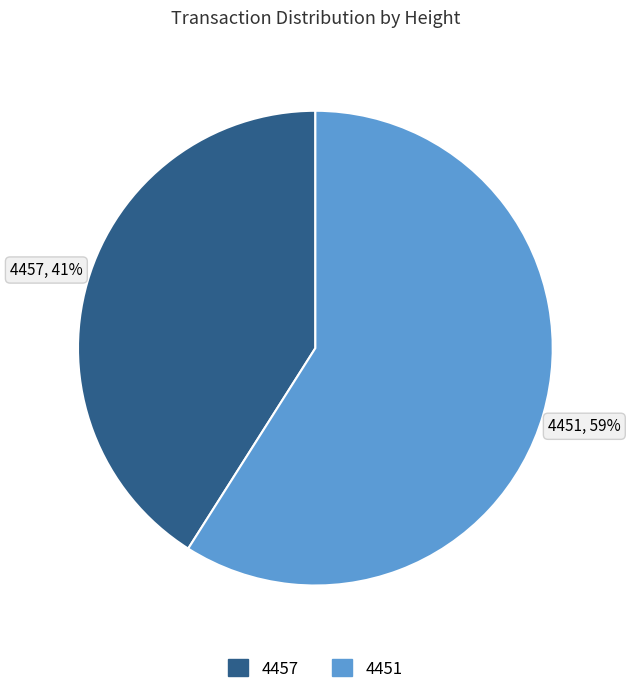

Count the number of slices in the pie.

2